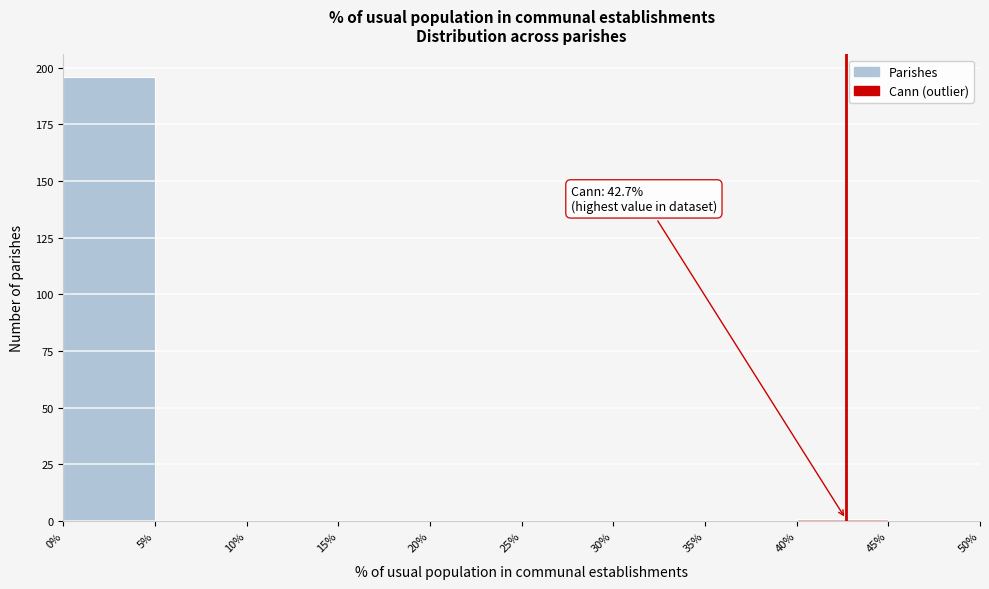

Over which range of the x-axis is the bar tallest?

0% to 5%